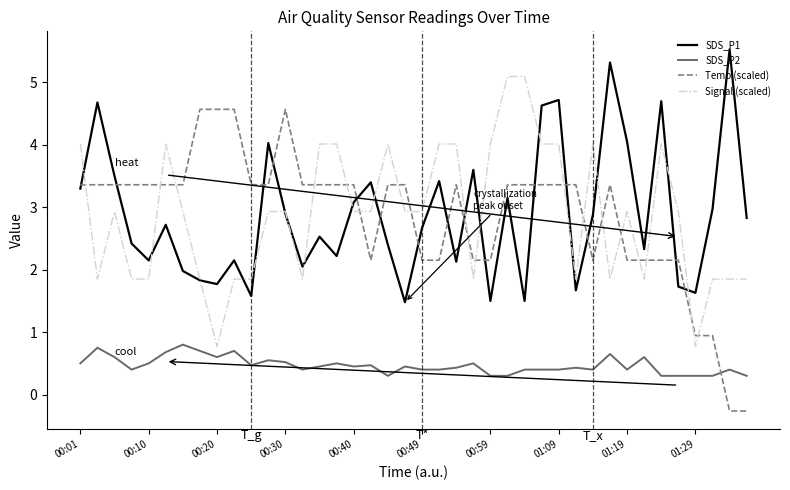

Which series ends up on top after the final intersection of Temp (scaled) and SDS_P2?

SDS_P2